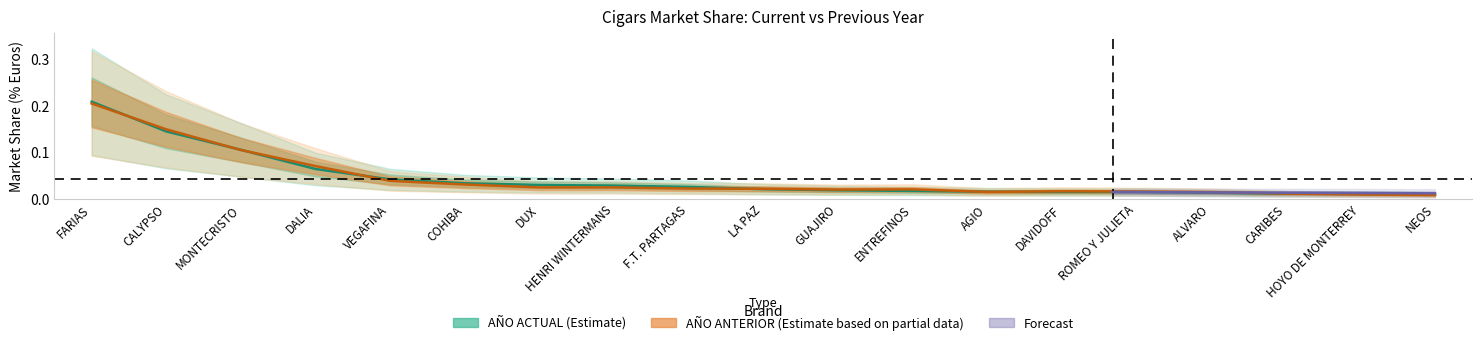

At which category is the sum across all series the highest?

FARIAS